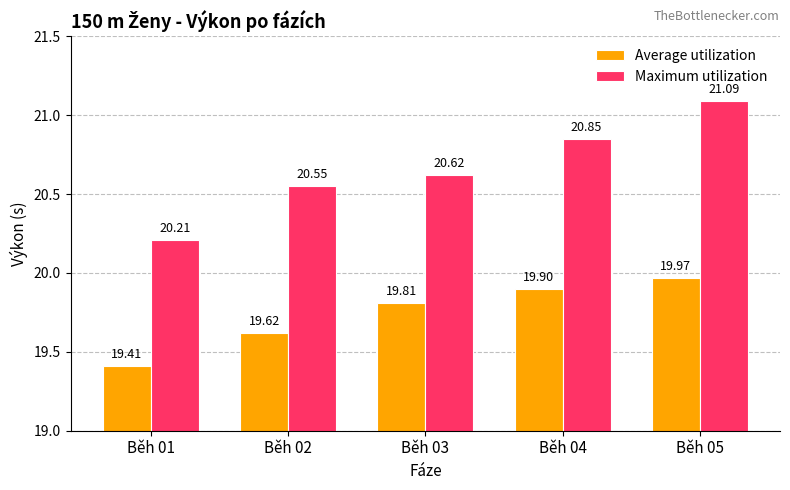

What is the difference between the second highest and minimum values in the Average utilization series?

0.5